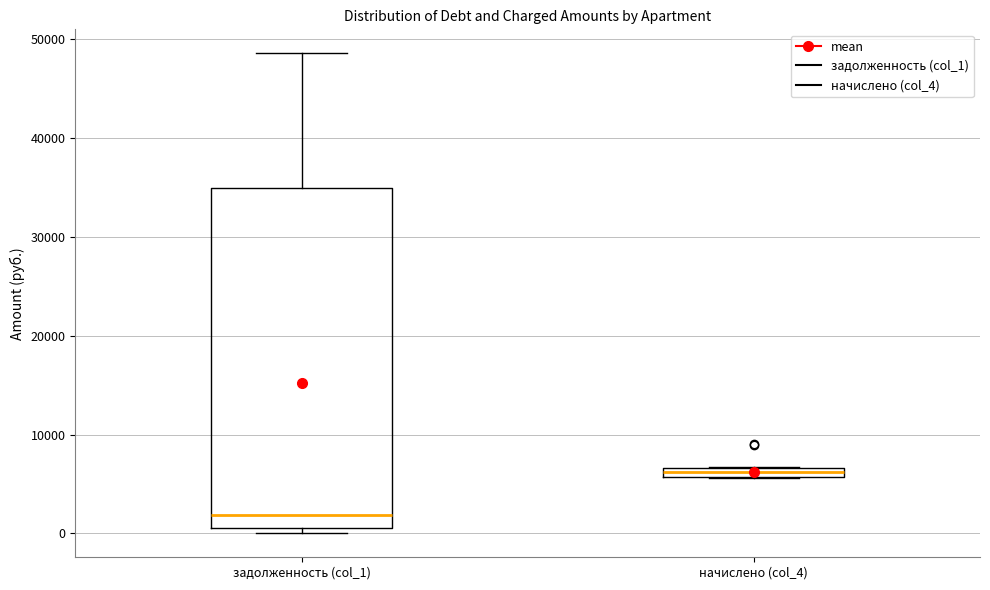

Where is the lower edge of the box for начислено (col_4) on the y-axis? The values are not printed on the chart, so give them approximately, as read against the axis.

6000